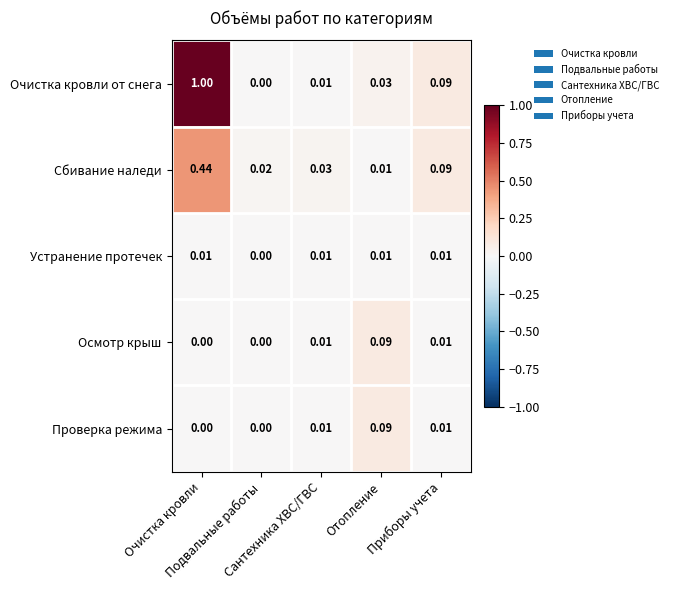

Which category has the lowest value across all series?

Подвальные работы